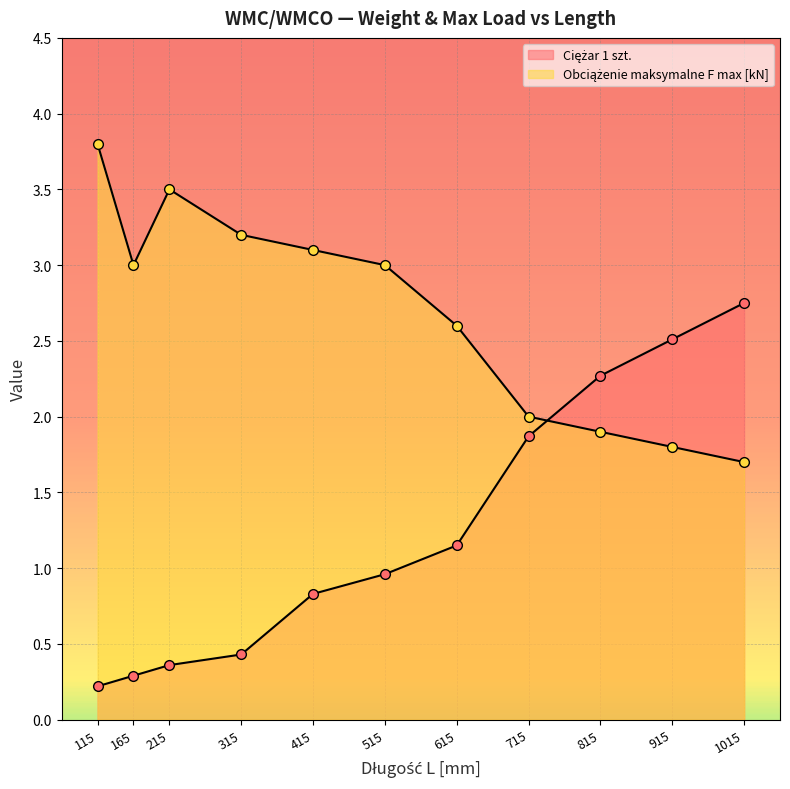

What is the difference between the Ciężar 1 szt. values at 215 and 515?

0.6